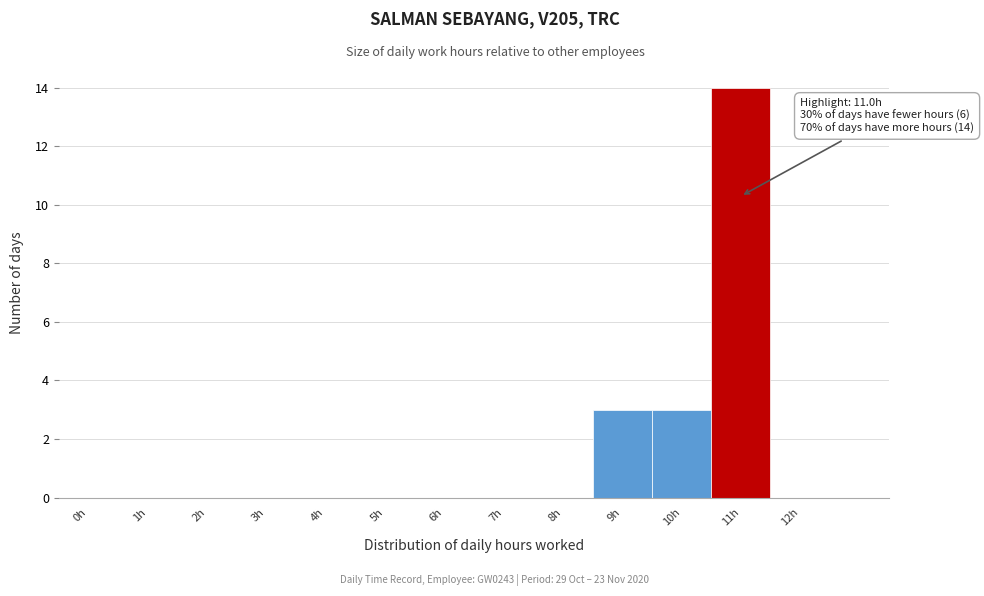

Reading right to left, list all the values displayed in this chart.

12h=0	11h=14	10h=3	9h=3	8h=0	7h=0	6h=0	5h=0	4h=0	3h=0	2h=0	1h=0	0h=0